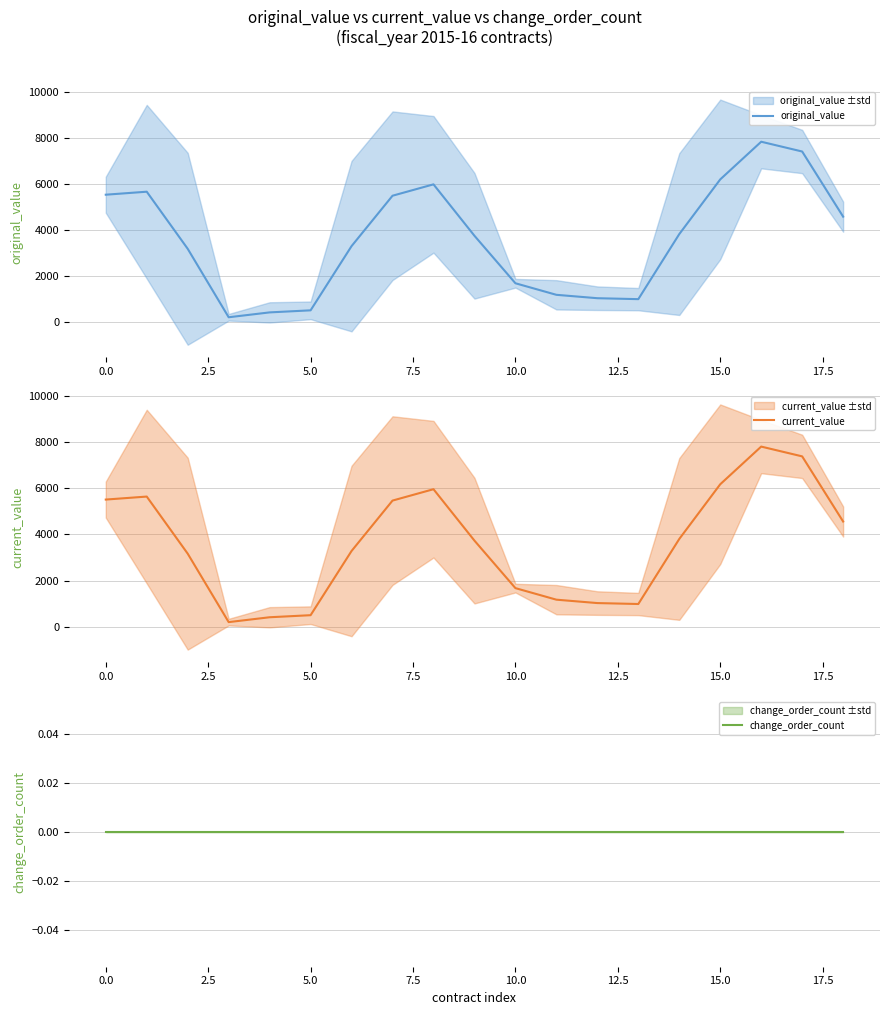

True or false: original_value and current_value intersect in this chart.

False